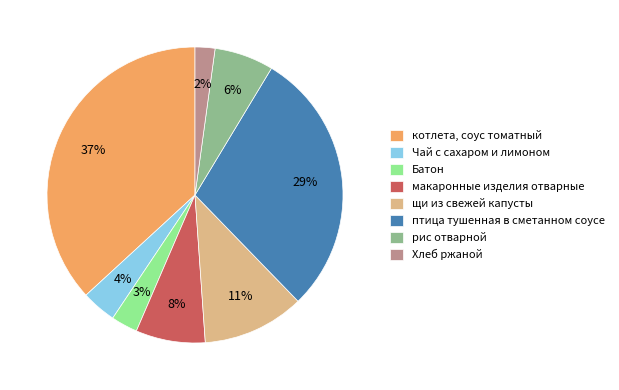

To the nearest percent, what is the combined percentage of Хлеб ржаной and макаронные изделия отварные?

10%